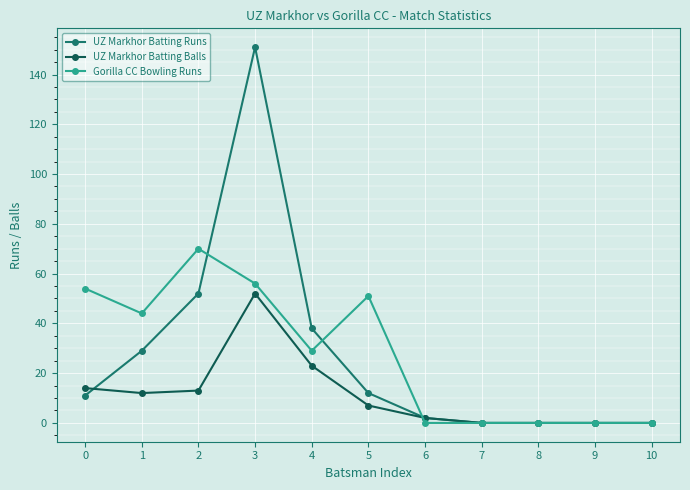

What is the sum of the UZ Markhor Batting Runs values at 5 and 8?

12